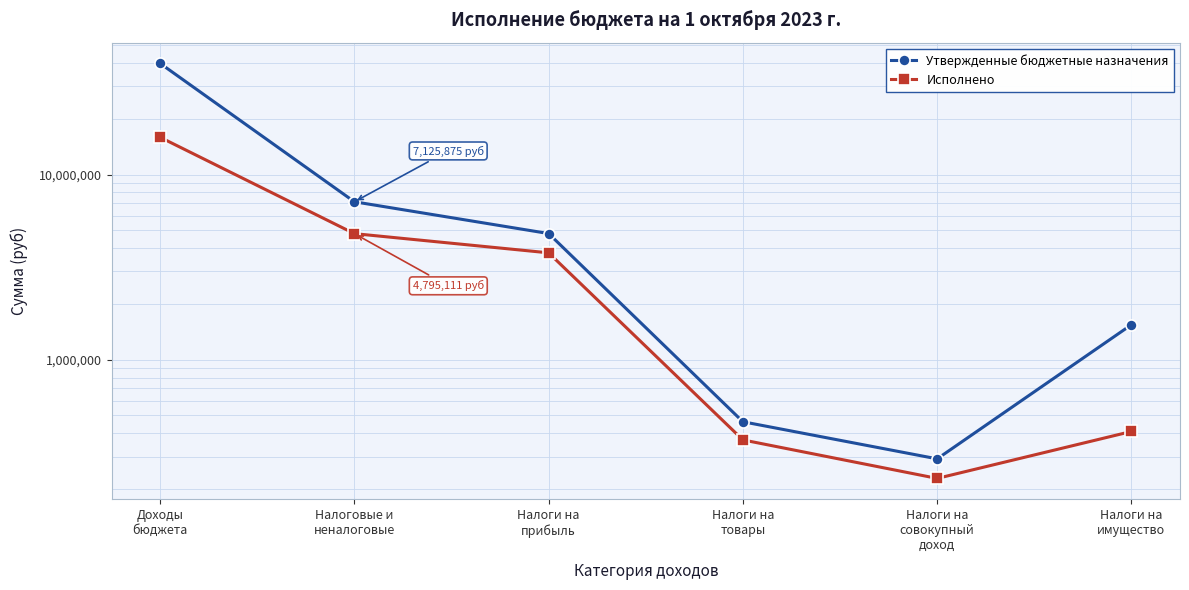

Reading left to right, list all the values displayed in this chart.

Утвержденные бюджетные назначения: Доходы
бюджета=39820778.0	Налоговые и
неналоговые=7125874.8	Налоги на
прибыль=4800000.0	Налоги на
товары=462300.0	Налоги на
совокупный
доход=291500.0	Налоги на
имущество=1545300.0
Исполнено: Доходы
бюджета=15887147.3	Налоговые и
неналоговые=4795110.8	Налоги на
прибыль=3776659.6	Налоги на
товары=368875.3	Налоги на
совокупный
доход=228559.1	Налоги на
имущество=409729.5